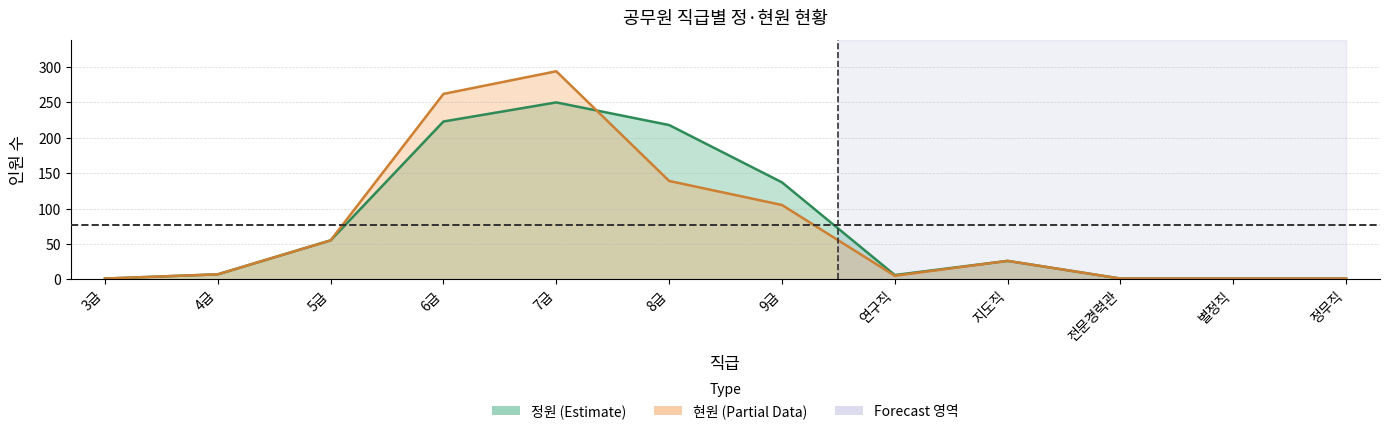

Which series changed the most between 5급 and 7급?

현원